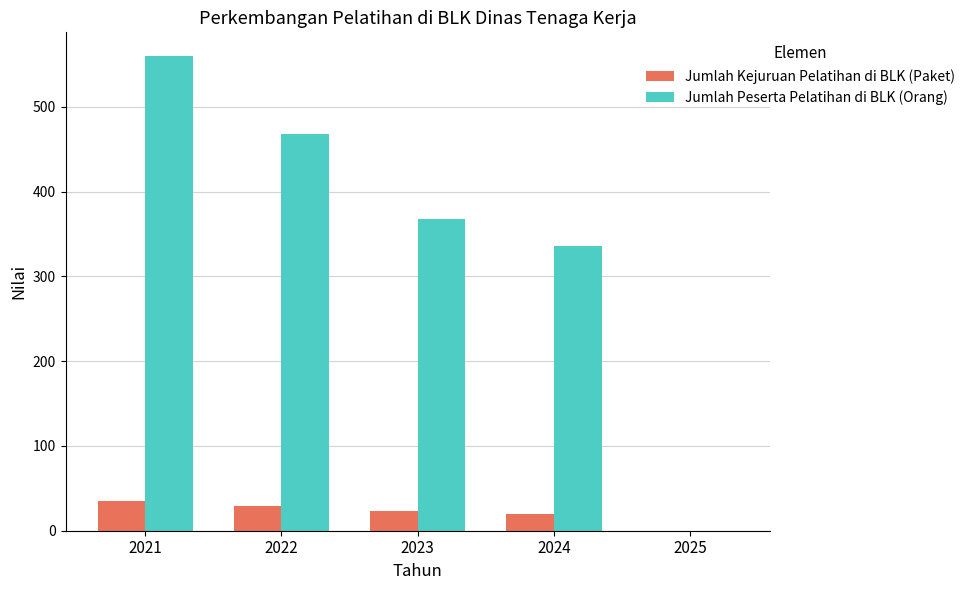

What is the total value across all series at 2021?

595